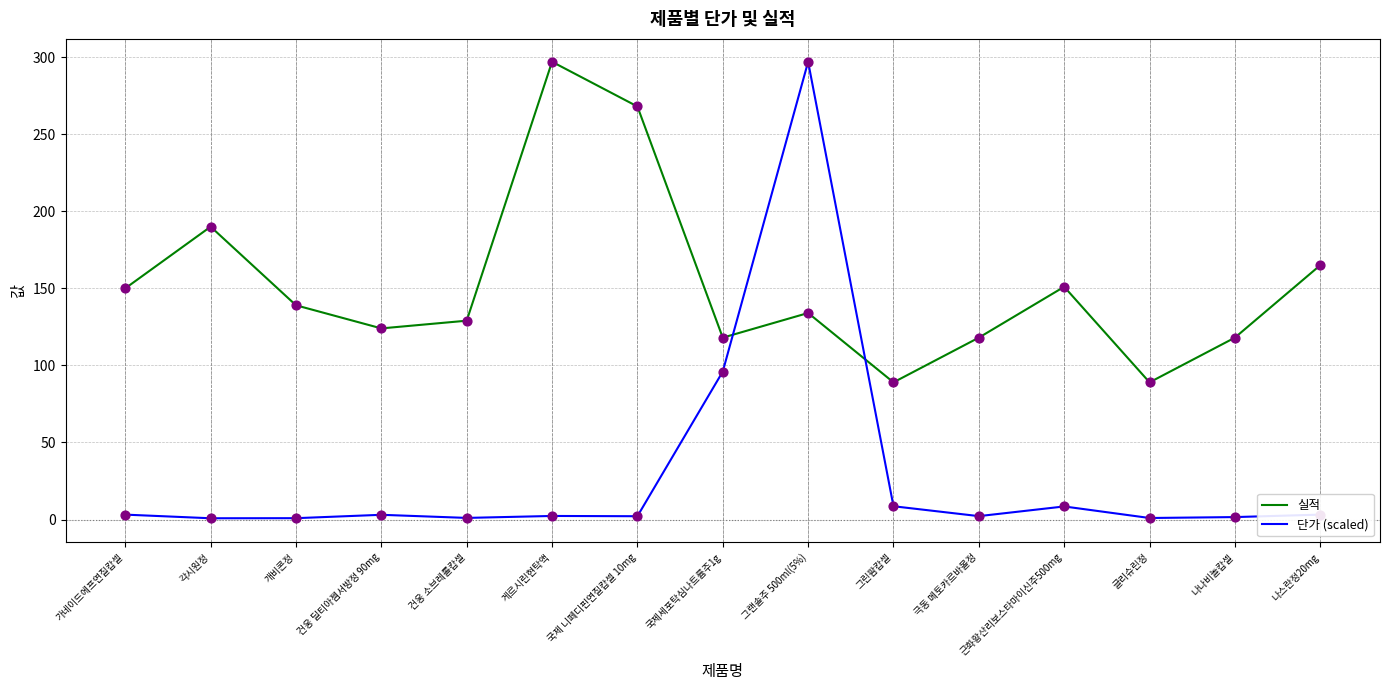

Which series has the widest spread of values?

단가 (scaled)